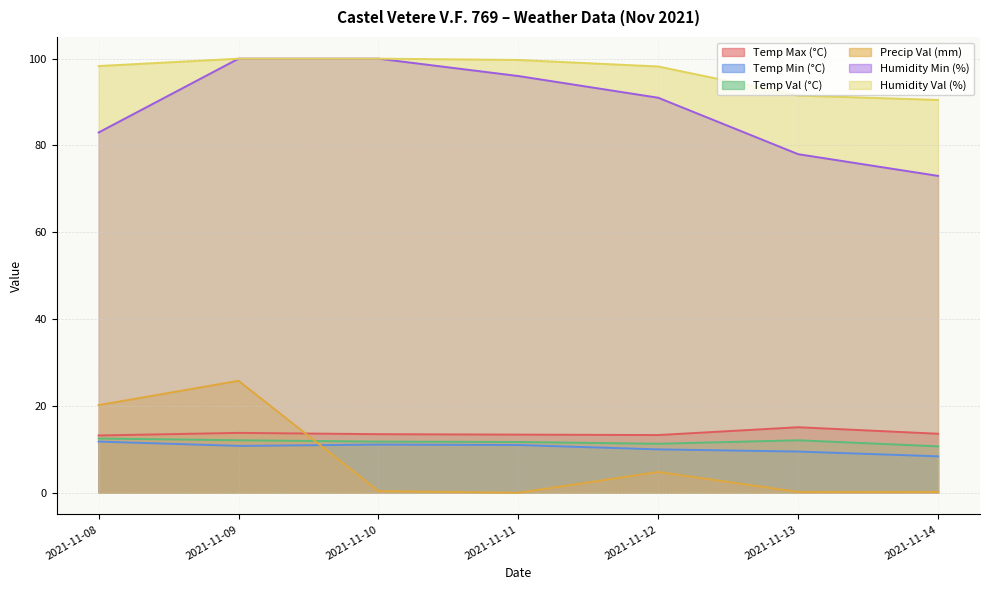

At 2021-11-13, list the series in order from smallest to largest.

Precip Val (mm), Temp Min (°C), Temp Val (°C), Temp Max (°C), Humidity Min (%), Humidity Val (%)